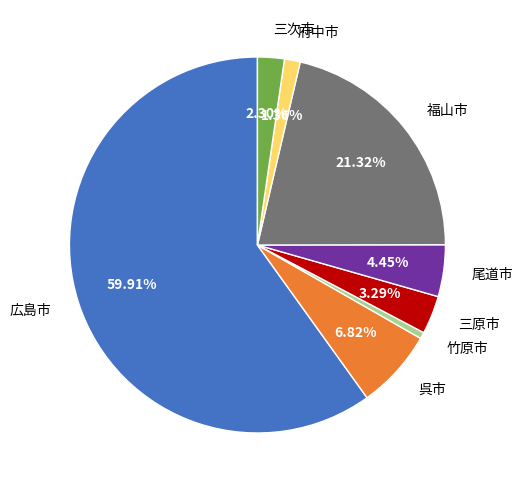

How many segments does this pie chart have?

8